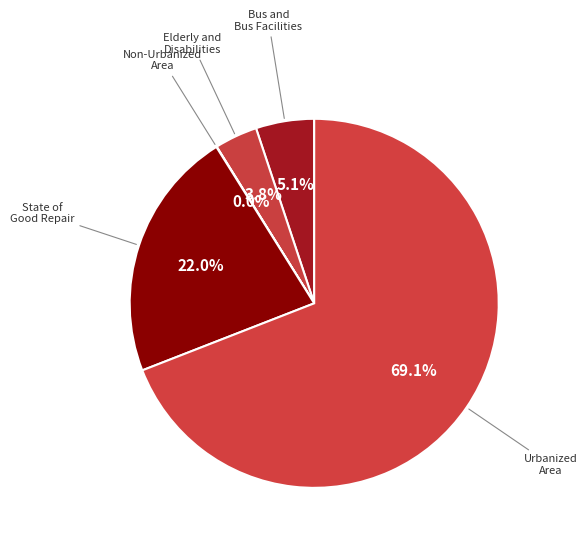

Does State of Good Repair represent more than half of the total?

No